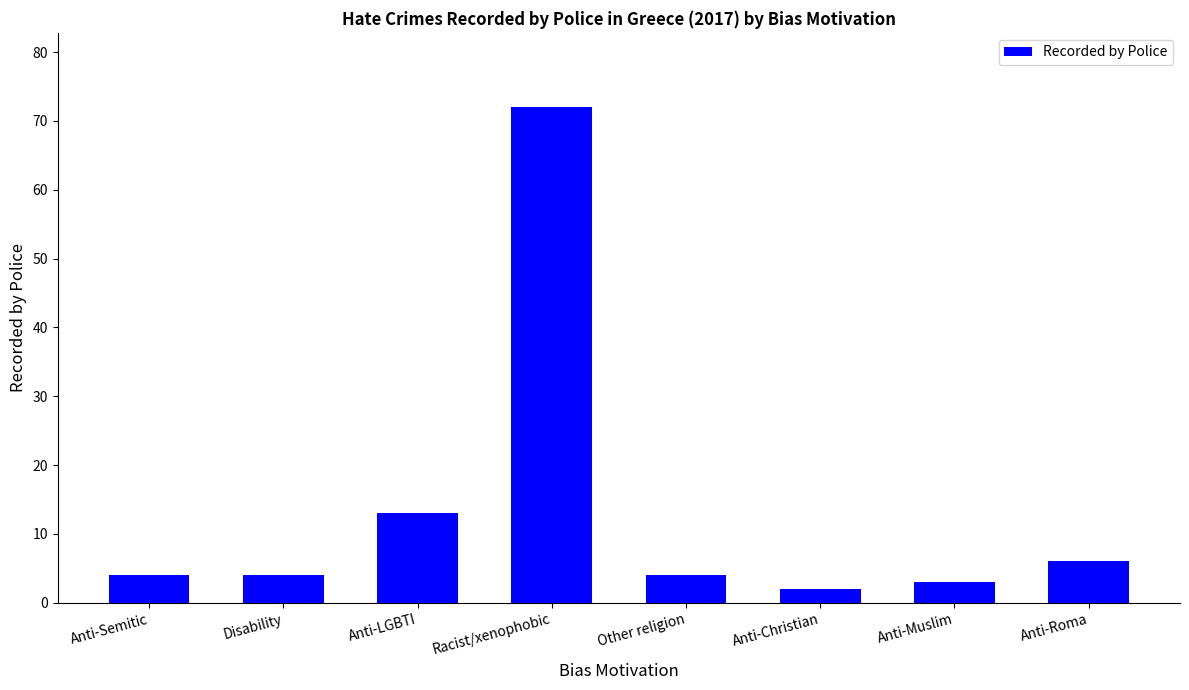

What is the average value?

14